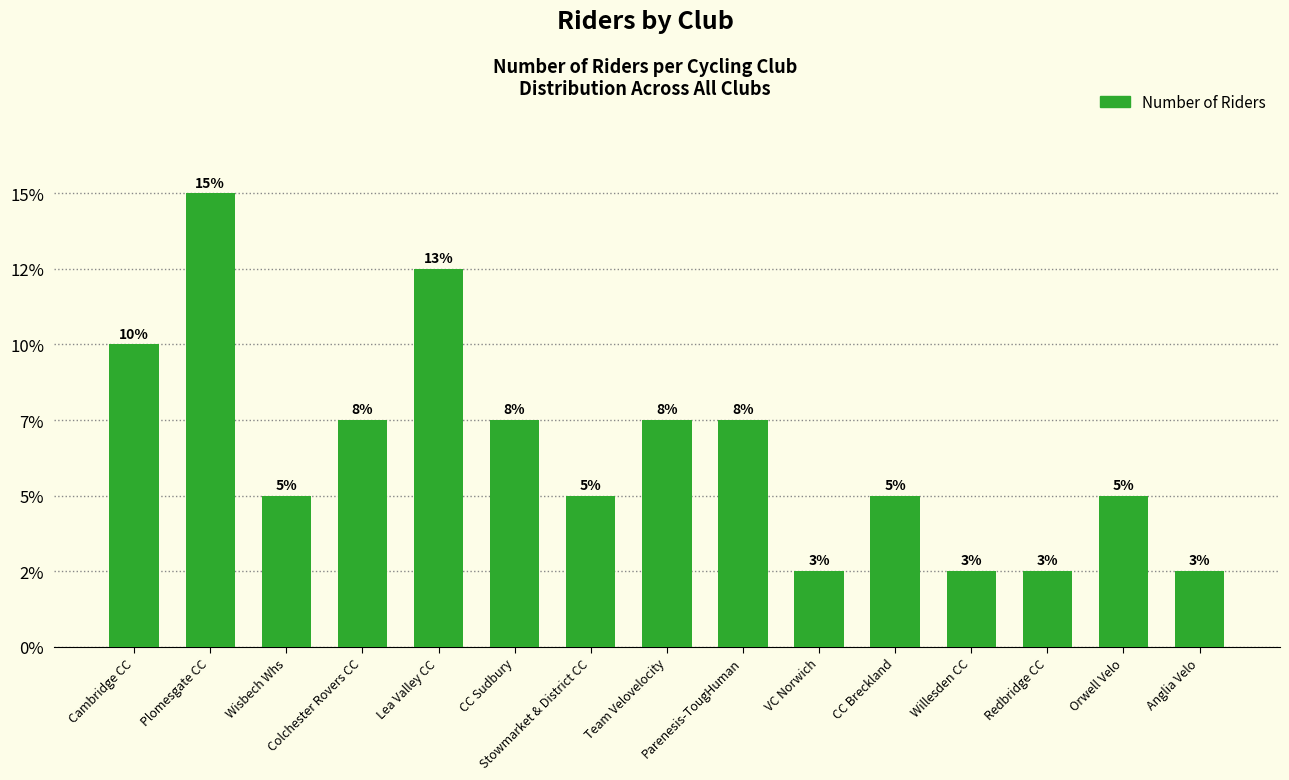

Reading left to right, list all the values displayed in this chart.

Cambridge CC=4	Plomesgate CC=6	Wisbech Whs=2	Colchester Rovers CC=3	Lea Valley CC=5	CC Sudbury=3	Stowmarket & District CC=2	Team Velovelocity=3	Parenesis-TougHuman=3	VC Norwich=1	CC Breckland=2	Willesden CC=1	Redbridge CC=1	Orwell Velo=2	Anglia Velo=1